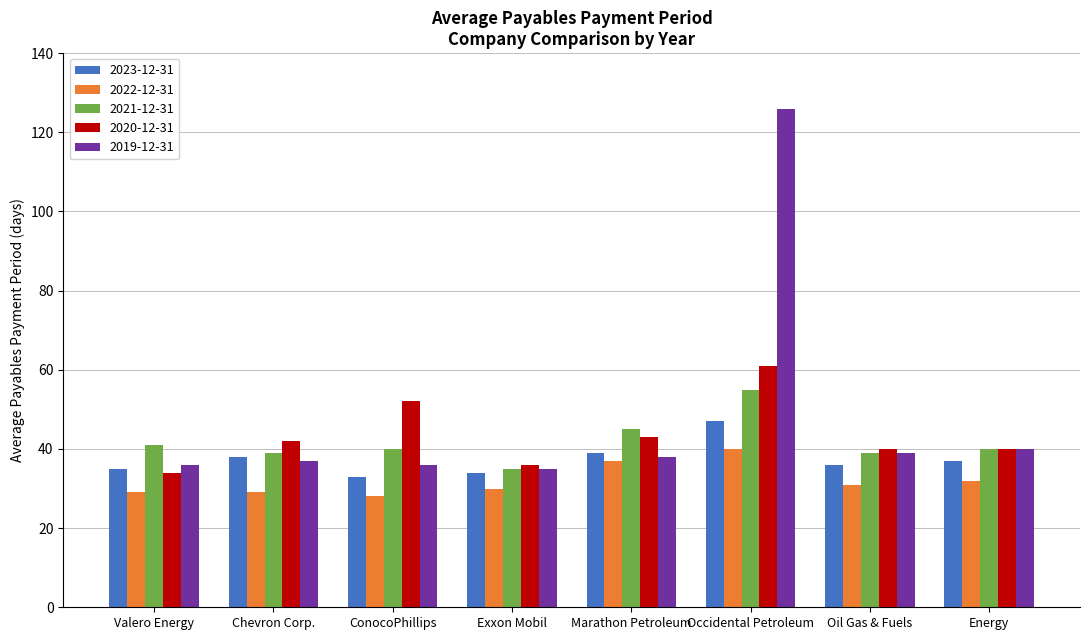

What is the minimum value shown in the chart?

28